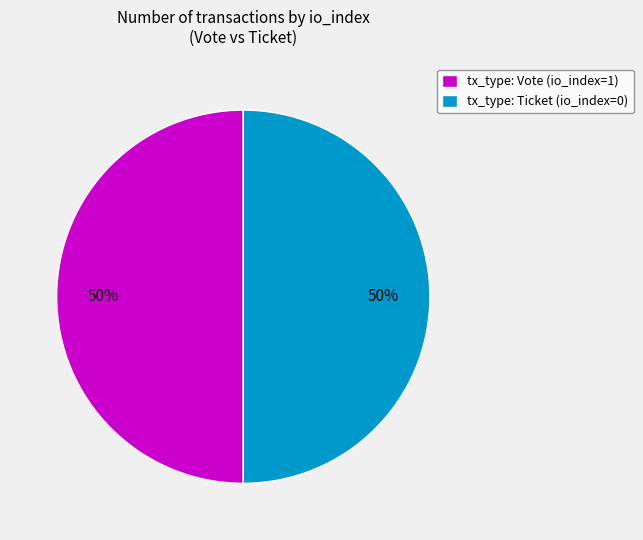

Is it true that tx_type: Vote (io_index=1) is 50% of the pie?

True